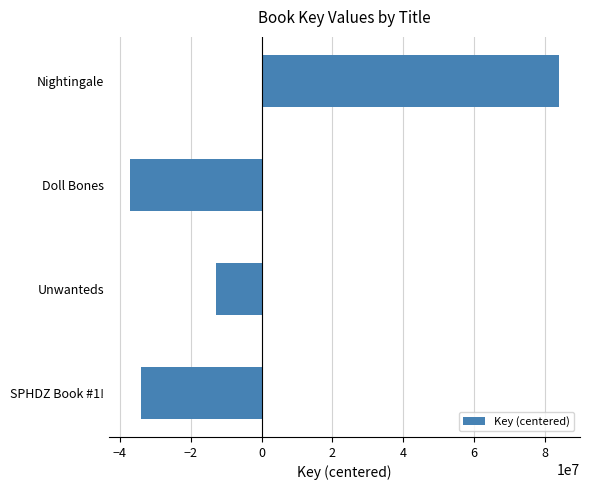

At which category does the chart reach its peak across all series?

Nightingale